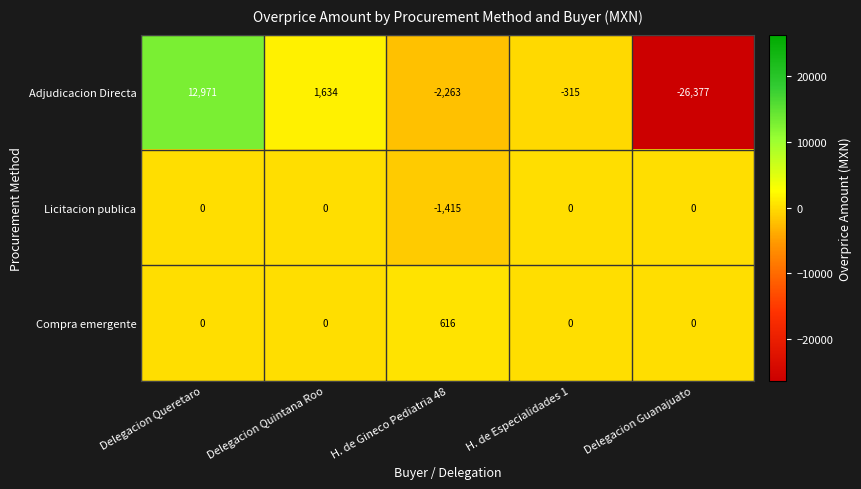

At which label is Adjudicacion Directa closest to -6703?

H. de Gineco Pediatria 48